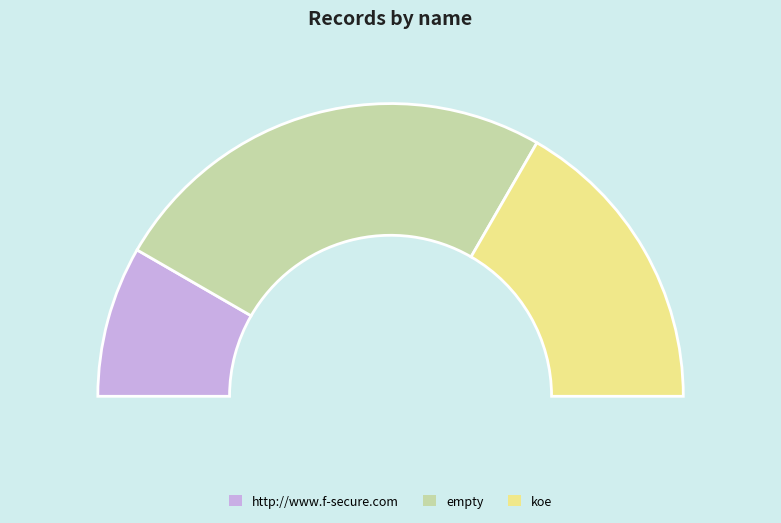

True or false: empty accounts for 50% of the total.

True